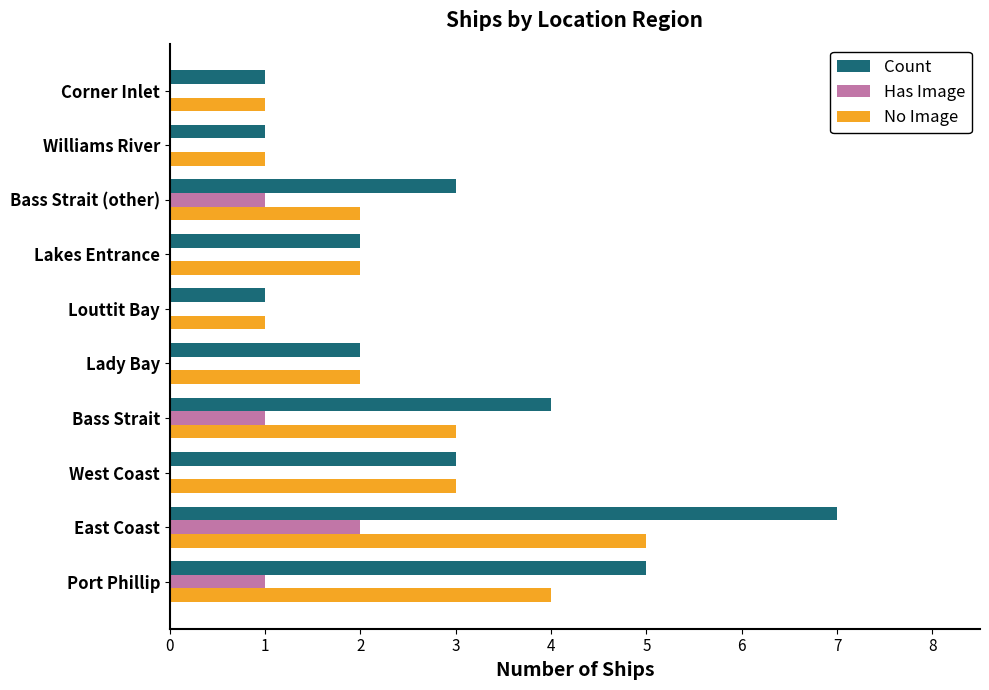

True or false: No Image has a value of 3 at Bass Strait.

True